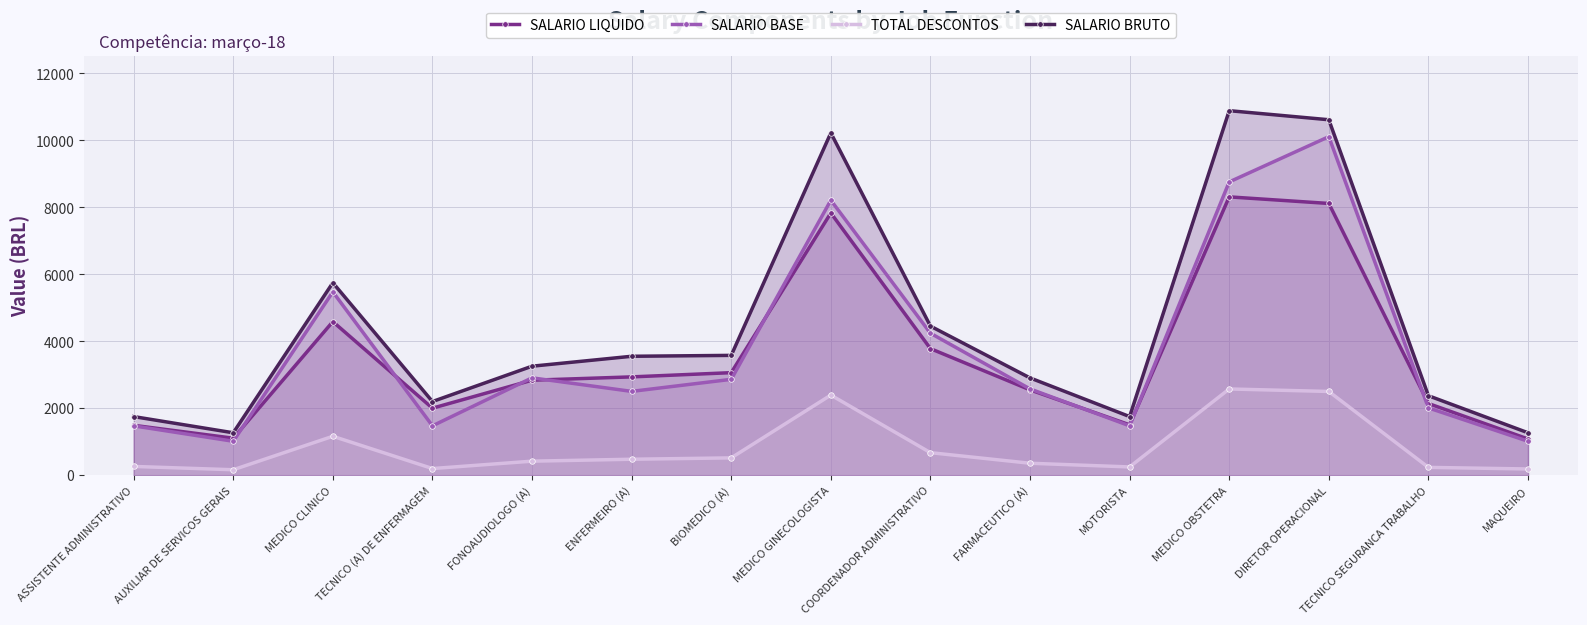

Reading left to right, transcribe all the data shown in this chart.

SALARIO LIQUIDO: ASSISTENTE ADMINISTRATIVO=1489.0	AUXILIAR DE SERVICOS GERAIS=1104.2	MEDICO CLINICO=4586.4	TECNICO (A) DE ENFERMAGEM=2001.2	FONOAUDIOLOGO (A)=2836.7	ENFERMEIRO (A)=2935.7	BIOMEDICO (A)=3061.7	MEDICO GINECOLOGISTA=7831.1	COORDENADOR ADMINISTRATIVO=3779.6	FARMACEUTICO (A)=2548.3	MOTORISTA=1504.2	MEDICO OBSTETRA=8312.3	DIRETOR OPERACIONAL=8115.8	TECNICO SEGURANCA TRABALHO=2140.3	MAQUEIRO=1081.2
SALARIO BASE: ASSISTENTE ADMINISTRATIVO=1473.7	AUXILIAR DE SERVICOS GERAIS=1013.0	MEDICO CLINICO=5474.2	TECNICO (A) DE ENFERMAGEM=1473.7	FONOAUDIOLOGO (A)=2907.0	ENFERMEIRO (A)=2502.5	BIOMEDICO (A)=2862.5	MEDICO GINECOLOGISTA=8211.8	COORDENADOR ADMINISTRATIVO=4240.0	FARMACEUTICO (A)=2575.9	MOTORISTA=1473.7	MEDICO OBSTETRA=8758.8	DIRETOR OPERACIONAL=10110.6	TECNICO SEGURANCA TRABALHO=2009.6	MAQUEIRO=1013.0
TOTAL DESCONTOS: ASSISTENTE ADMINISTRATIVO=261.0	AUXILIAR DE SERVICOS GERAIS=162.1	MEDICO CLINICO=1161.6	TECNICO (A) DE ENFERMAGEM=197.9	FONOAUDIOLOGO (A)=418.3	ENFERMEIRO (A)=475.9	BIOMEDICO (A)=516.5	MEDICO GINECOLOGISTA=2392.3	COORDENADOR ADMINISTRATIVO=672.4	FARMACEUTICO (A)=356.4	MOTORISTA=245.9	MEDICO OBSTETRA=2574.8	DIRETOR OPERACIONAL=2500.3	TECNICO SEGURANCA TRABALHO=232.7	MAQUEIRO=185.1
SALARIO BRUTO: ASSISTENTE ADMINISTRATIVO=1750.0	AUXILIAR DE SERVICOS GERAIS=1266.2	MEDICO CLINICO=5748.0	TECNICO (A) DE ENFERMAGEM=2199.2	FONOAUDIOLOGO (A)=3254.9	ENFERMEIRO (A)=3551.2	BIOMEDICO (A)=3578.2	MEDICO GINECOLOGISTA=10223.4	COORDENADOR ADMINISTRATIVO=4452.0	FARMACEUTICO (A)=2904.7	MOTORISTA=1750.2	MEDICO OBSTETRA=10887.1	DIRETOR OPERACIONAL=10616.1	TECNICO SEGURANCA TRABALHO=2373.0	MAQUEIRO=1266.2